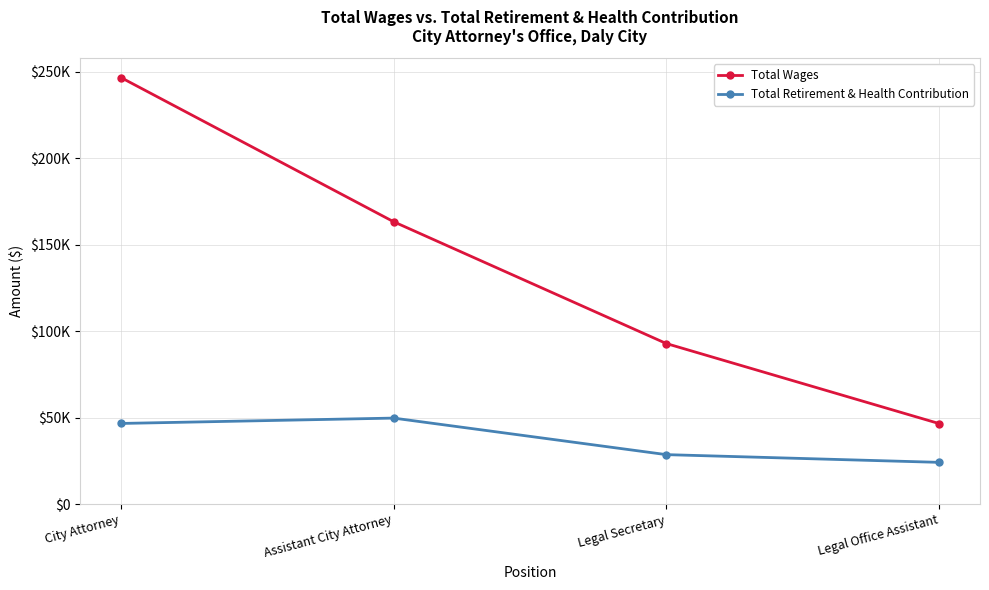

True or false: Total Retirement & Health Contribution and Total Wages intersect in this chart.

False